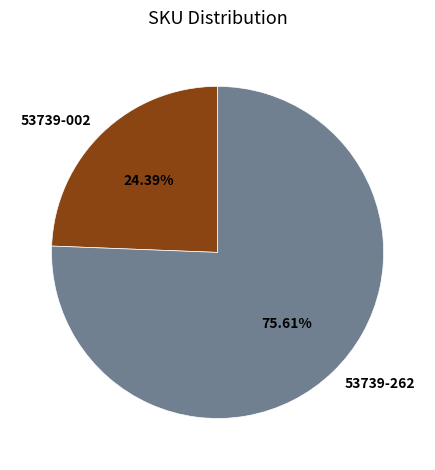

What percentage do 53739-002 and 53739-262 together represent?

100.0%